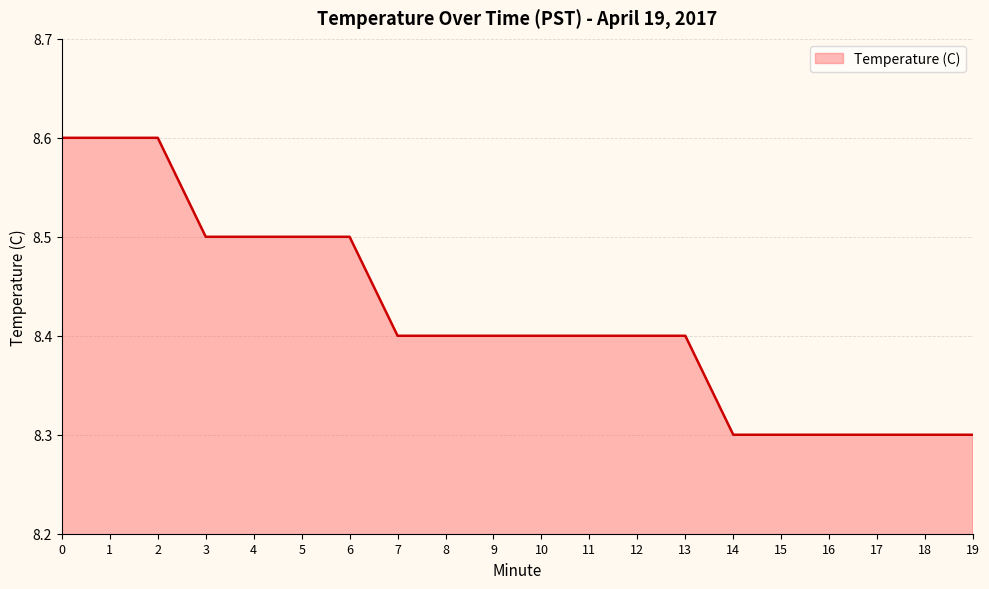

Reading left to right, what are all the values shown in this chart?

8.6	8.6	8.6	8.5	8.5	8.5	8.5	8.4	8.4	8.4	8.4	8.4	8.4	8.4	8.3	8.3	8.3	8.3	8.3	8.3